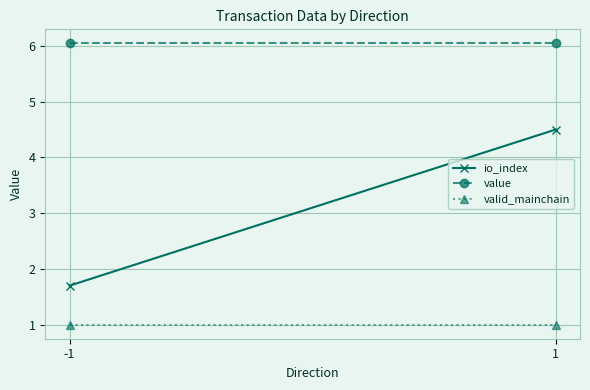

Between -1 and 1, which series saw the biggest shift?

io_index